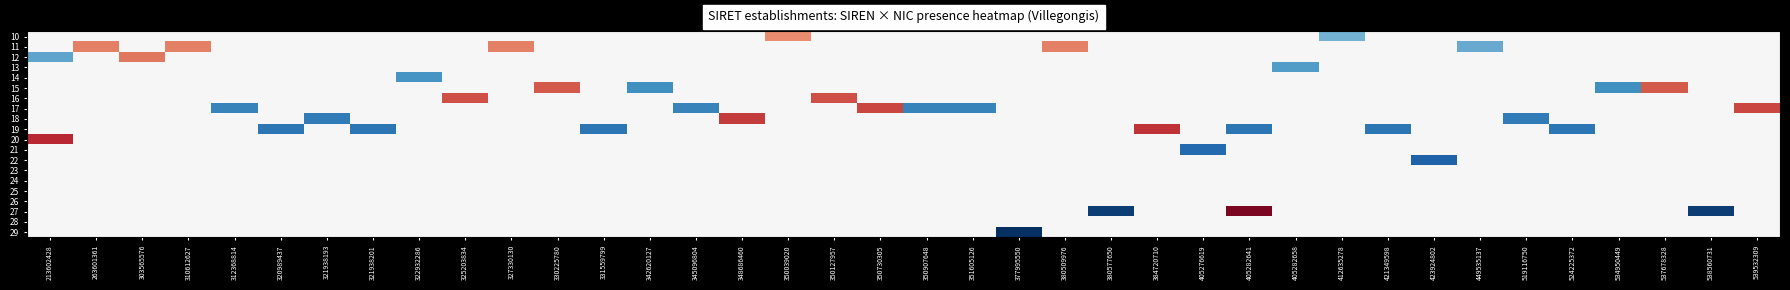

Reading right to left, list all the values displayed in this chart.

10: 539532309=0.0	538560731=0.0	537678328=0.0	534950449=0.0	524225372=0.0	519116750=0.0	449535137=0.0	423924802=0.0	421349598=0.0	412635278=-0.5	405282658=0.0	405282641=0.0	405276619=0.0	384720710=0.0	380577650=0.0	380509976=0.0	377995550=0.0	351605126=0.0	350907648=0.0	350730305=0.0	350127957=0.0	350039020=0.5	348686460=0.0	345096804=0.0	342620127=0.0	331559799=0.0	330225780=0.0	327330130=0.0	325203834=0.0	322932286=0.0	321938201=0.0	321938193=0.0	320989437=0.0	312368814=0.0	310612627=0.0	303565576=0.0	263601361=0.0	213602428=0.0
11: 539532309=0.0	538560731=0.0	537678328=0.0	534950449=0.0	524225372=0.0	519116750=0.0	449535137=-0.5	423924802=0.0	421349598=0.0	412635278=0.0	405282658=0.0	405282641=0.0	405276619=0.0	384720710=0.0	380577650=0.0	380509976=0.5	377995550=0.0	351605126=0.0	350907648=0.0	350730305=0.0	350127957=0.0	350039020=0.0	348686460=0.0	345096804=0.0	342620127=0.0	331559799=0.0	330225780=0.0	327330130=0.5	325203834=0.0	322932286=0.0	321938201=0.0	321938193=0.0	320989437=0.0	312368814=0.0	310612627=0.5	303565576=0.0	263601361=0.5	213602428=0.0
12: 539532309=0.0	538560731=0.0	537678328=0.0	534950449=0.0	524225372=0.0	519116750=0.0	449535137=0.0	423924802=0.0	421349598=0.0	412635278=0.0	405282658=0.0	405282641=0.0	405276619=0.0	384720710=0.0	380577650=0.0	380509976=0.0	377995550=0.0	351605126=0.0	350907648=0.0	350730305=0.0	350127957=0.0	350039020=0.0	348686460=0.0	345096804=0.0	342620127=0.0	331559799=0.0	330225780=0.0	327330130=0.0	325203834=0.0	322932286=0.0	321938201=0.0	321938193=0.0	320989437=0.0	312368814=0.0	310612627=0.0	303565576=0.5	263601361=0.0	213602428=-0.5
13: 539532309=0.0	538560731=0.0	537678328=0.0	534950449=0.0	524225372=0.0	519116750=0.0	449535137=0.0	423924802=0.0	421349598=0.0	412635278=0.0	405282658=-0.6	405282641=0.0	405276619=0.0	384720710=0.0	380577650=0.0	380509976=0.0	377995550=0.0	351605126=0.0	350907648=0.0	350730305=0.0	350127957=0.0	350039020=0.0	348686460=0.0	345096804=0.0	342620127=0.0	331559799=0.0	330225780=0.0	327330130=0.0	325203834=0.0	322932286=0.0	321938201=0.0	321938193=0.0	320989437=0.0	312368814=0.0	310612627=0.0	303565576=0.0	263601361=0.0	213602428=0.0
14: 539532309=0.0	538560731=0.0	537678328=0.0	534950449=0.0	524225372=0.0	519116750=0.0	449535137=0.0	423924802=0.0	421349598=0.0	412635278=0.0	405282658=0.0	405282641=0.0	405276619=0.0	384720710=0.0	380577650=0.0	380509976=0.0	377995550=0.0	351605126=0.0	350907648=0.0	350730305=0.0	350127957=0.0	350039020=0.0	348686460=0.0	345096804=0.0	342620127=0.0	331559799=0.0	330225780=0.0	327330130=0.0	325203834=0.0	322932286=-0.6	321938201=0.0	321938193=0.0	320989437=0.0	312368814=0.0	310612627=0.0	303565576=0.0	263601361=0.0	213602428=0.0
15: 539532309=0.0	538560731=0.0	537678328=0.6	534950449=-0.6	524225372=0.0	519116750=0.0	449535137=0.0	423924802=0.0	421349598=0.0	412635278=0.0	405282658=0.0	405282641=0.0	405276619=0.0	384720710=0.0	380577650=0.0	380509976=0.0	377995550=0.0	351605126=0.0	350907648=0.0	350730305=0.0	350127957=0.0	350039020=0.0	348686460=0.0	345096804=0.0	342620127=-0.6	331559799=0.0	330225780=0.6	327330130=0.0	325203834=0.0	322932286=0.0	321938201=0.0	321938193=0.0	320989437=0.0	312368814=0.0	310612627=0.0	303565576=0.0	263601361=0.0	213602428=0.0
16: 539532309=0.0	538560731=0.0	537678328=0.0	534950449=0.0	524225372=0.0	519116750=0.0	449535137=0.0	423924802=0.0	421349598=0.0	412635278=0.0	405282658=0.0	405282641=0.0	405276619=0.0	384720710=0.0	380577650=0.0	380509976=0.0	377995550=0.0	351605126=0.0	350907648=0.0	350730305=0.0	350127957=0.6	350039020=0.0	348686460=0.0	345096804=0.0	342620127=0.0	331559799=0.0	330225780=0.0	327330130=0.0	325203834=0.6	322932286=0.0	321938201=0.0	321938193=0.0	320989437=0.0	312368814=0.0	310612627=0.0	303565576=0.0	263601361=0.0	213602428=0.0
17: 539532309=0.7	538560731=0.0	537678328=0.0	534950449=0.0	524225372=0.0	519116750=0.0	449535137=0.0	423924802=0.0	421349598=0.0	412635278=0.0	405282658=0.0	405282641=0.0	405276619=0.0	384720710=0.0	380577650=0.0	380509976=0.0	377995550=0.0	351605126=-0.7	350907648=-0.7	350730305=0.7	350127957=0.0	350039020=0.0	348686460=0.0	345096804=-0.7	342620127=0.0	331559799=0.0	330225780=0.0	327330130=0.0	325203834=0.0	322932286=0.0	321938201=0.0	321938193=0.0	320989437=0.0	312368814=-0.7	310612627=0.0	303565576=0.0	263601361=0.0	213602428=0.0
18: 539532309=0.0	538560731=0.0	537678328=0.0	534950449=0.0	524225372=0.0	519116750=-0.7	449535137=0.0	423924802=0.0	421349598=0.0	412635278=0.0	405282658=0.0	405282641=0.0	405276619=0.0	384720710=0.0	380577650=0.0	380509976=0.0	377995550=0.0	351605126=0.0	350907648=0.0	350730305=0.0	350127957=0.0	350039020=0.0	348686460=0.7	345096804=0.0	342620127=0.0	331559799=0.0	330225780=0.0	327330130=0.0	325203834=0.0	322932286=0.0	321938201=0.0	321938193=-0.7	320989437=0.0	312368814=0.0	310612627=0.0	303565576=0.0	263601361=0.0	213602428=0.0
19: 539532309=0.0	538560731=0.0	537678328=0.0	534950449=0.0	524225372=-0.7	519116750=0.0	449535137=0.0	423924802=0.0	421349598=-0.7	412635278=0.0	405282658=0.0	405282641=-0.7	405276619=0.0	384720710=0.7	380577650=0.0	380509976=0.0	377995550=0.0	351605126=0.0	350907648=0.0	350730305=0.0	350127957=0.0	350039020=0.0	348686460=0.0	345096804=0.0	342620127=0.0	331559799=-0.7	330225780=0.0	327330130=0.0	325203834=0.0	322932286=0.0	321938201=-0.7	321938193=0.0	320989437=-0.7	312368814=0.0	310612627=0.0	303565576=0.0	263601361=0.0	213602428=0.0
20: 539532309=0.0	538560731=0.0	537678328=0.0	534950449=0.0	524225372=0.0	519116750=0.0	449535137=0.0	423924802=0.0	421349598=0.0	412635278=0.0	405282658=0.0	405282641=0.0	405276619=0.0	384720710=0.0	380577650=0.0	380509976=0.0	377995550=0.0	351605126=0.0	350907648=0.0	350730305=0.0	350127957=0.0	350039020=0.0	348686460=0.0	345096804=0.0	342620127=0.0	331559799=0.0	330225780=0.0	327330130=0.0	325203834=0.0	322932286=0.0	321938201=0.0	321938193=0.0	320989437=0.0	312368814=0.0	310612627=0.0	303565576=0.0	263601361=0.0	213602428=0.8
21: 539532309=0.0	538560731=0.0	537678328=0.0	534950449=0.0	524225372=0.0	519116750=0.0	449535137=0.0	423924802=0.0	421349598=0.0	412635278=0.0	405282658=0.0	405282641=0.0	405276619=-0.8	384720710=0.0	380577650=0.0	380509976=0.0	377995550=0.0	351605126=0.0	350907648=0.0	350730305=0.0	350127957=0.0	350039020=0.0	348686460=0.0	345096804=0.0	342620127=0.0	331559799=0.0	330225780=0.0	327330130=0.0	325203834=0.0	322932286=0.0	321938201=0.0	321938193=0.0	320989437=0.0	312368814=0.0	310612627=0.0	303565576=0.0	263601361=0.0	213602428=0.0
22: 539532309=0.0	538560731=0.0	537678328=0.0	534950449=0.0	524225372=0.0	519116750=0.0	449535137=0.0	423924802=-0.8	421349598=0.0	412635278=0.0	405282658=0.0	405282641=0.0	405276619=0.0	384720710=0.0	380577650=0.0	380509976=0.0	377995550=0.0	351605126=0.0	350907648=0.0	350730305=0.0	350127957=0.0	350039020=0.0	348686460=0.0	345096804=0.0	342620127=0.0	331559799=0.0	330225780=0.0	327330130=0.0	325203834=0.0	322932286=0.0	321938201=0.0	321938193=0.0	320989437=0.0	312368814=0.0	310612627=0.0	303565576=0.0	263601361=0.0	213602428=0.0
23: 539532309=0.0	538560731=0.0	537678328=0.0	534950449=0.0	524225372=0.0	519116750=0.0	449535137=0.0	423924802=0.0	421349598=0.0	412635278=0.0	405282658=0.0	405282641=0.0	405276619=0.0	384720710=0.0	380577650=0.0	380509976=0.0	377995550=0.0	351605126=0.0	350907648=0.0	350730305=0.0	350127957=0.0	350039020=0.0	348686460=0.0	345096804=0.0	342620127=0.0	331559799=0.0	330225780=0.0	327330130=0.0	325203834=0.0	322932286=0.0	321938201=0.0	321938193=0.0	320989437=0.0	312368814=0.0	310612627=0.0	303565576=0.0	263601361=0.0	213602428=0.0
24: 539532309=0.0	538560731=0.0	537678328=0.0	534950449=0.0	524225372=0.0	519116750=0.0	449535137=0.0	423924802=0.0	421349598=0.0	412635278=0.0	405282658=0.0	405282641=0.0	405276619=0.0	384720710=0.0	380577650=0.0	380509976=0.0	377995550=0.0	351605126=0.0	350907648=0.0	350730305=0.0	350127957=0.0	350039020=0.0	348686460=0.0	345096804=0.0	342620127=0.0	331559799=0.0	330225780=0.0	327330130=0.0	325203834=0.0	322932286=0.0	321938201=0.0	321938193=0.0	320989437=0.0	312368814=0.0	310612627=0.0	303565576=0.0	263601361=0.0	213602428=0.0
25: 539532309=0.0	538560731=0.0	537678328=0.0	534950449=0.0	524225372=0.0	519116750=0.0	449535137=0.0	423924802=0.0	421349598=0.0	412635278=0.0	405282658=0.0	405282641=0.0	405276619=0.0	384720710=0.0	380577650=0.0	380509976=0.0	377995550=0.0	351605126=0.0	350907648=0.0	350730305=0.0	350127957=0.0	350039020=0.0	348686460=0.0	345096804=0.0	342620127=0.0	331559799=0.0	330225780=0.0	327330130=0.0	325203834=0.0	322932286=0.0	321938201=0.0	321938193=0.0	320989437=0.0	312368814=0.0	310612627=0.0	303565576=0.0	263601361=0.0	213602428=0.0
26: 539532309=0.0	538560731=0.0	537678328=0.0	534950449=0.0	524225372=0.0	519116750=0.0	449535137=0.0	423924802=0.0	421349598=0.0	412635278=0.0	405282658=0.0	405282641=0.0	405276619=0.0	384720710=0.0	380577650=0.0	380509976=0.0	377995550=0.0	351605126=0.0	350907648=0.0	350730305=0.0	350127957=0.0	350039020=0.0	348686460=0.0	345096804=0.0	342620127=0.0	331559799=0.0	330225780=0.0	327330130=0.0	325203834=0.0	322932286=0.0	321938201=0.0	321938193=0.0	320989437=0.0	312368814=0.0	310612627=0.0	303565576=0.0	263601361=0.0	213602428=0.0
27: 539532309=0.0	538560731=-0.9	537678328=0.0	534950449=0.0	524225372=0.0	519116750=0.0	449535137=0.0	423924802=0.0	421349598=0.0	412635278=0.0	405282658=0.0	405282641=0.9	405276619=0.0	384720710=0.0	380577650=-0.9	380509976=0.0	377995550=0.0	351605126=0.0	350907648=0.0	350730305=0.0	350127957=0.0	350039020=0.0	348686460=0.0	345096804=0.0	342620127=0.0	331559799=0.0	330225780=0.0	327330130=0.0	325203834=0.0	322932286=0.0	321938201=0.0	321938193=0.0	320989437=0.0	312368814=0.0	310612627=0.0	303565576=0.0	263601361=0.0	213602428=0.0
28: 539532309=0.0	538560731=0.0	537678328=0.0	534950449=0.0	524225372=0.0	519116750=0.0	449535137=0.0	423924802=0.0	421349598=0.0	412635278=0.0	405282658=0.0	405282641=0.0	405276619=0.0	384720710=0.0	380577650=0.0	380509976=0.0	377995550=0.0	351605126=0.0	350907648=0.0	350730305=0.0	350127957=0.0	350039020=0.0	348686460=0.0	345096804=0.0	342620127=0.0	331559799=0.0	330225780=0.0	327330130=0.0	325203834=0.0	322932286=0.0	321938201=0.0	321938193=0.0	320989437=0.0	312368814=0.0	310612627=0.0	303565576=0.0	263601361=0.0	213602428=0.0
29: 539532309=0.0	538560731=0.0	537678328=0.0	534950449=0.0	524225372=0.0	519116750=0.0	449535137=0.0	423924802=0.0	421349598=0.0	412635278=0.0	405282658=0.0	405282641=0.0	405276619=0.0	384720710=0.0	380577650=0.0	380509976=0.0	377995550=-1.0	351605126=0.0	350907648=0.0	350730305=0.0	350127957=0.0	350039020=0.0	348686460=0.0	345096804=0.0	342620127=0.0	331559799=0.0	330225780=0.0	327330130=0.0	325203834=0.0	322932286=0.0	321938201=0.0	321938193=0.0	320989437=0.0	312368814=0.0	310612627=0.0	303565576=0.0	263601361=0.0	213602428=0.0